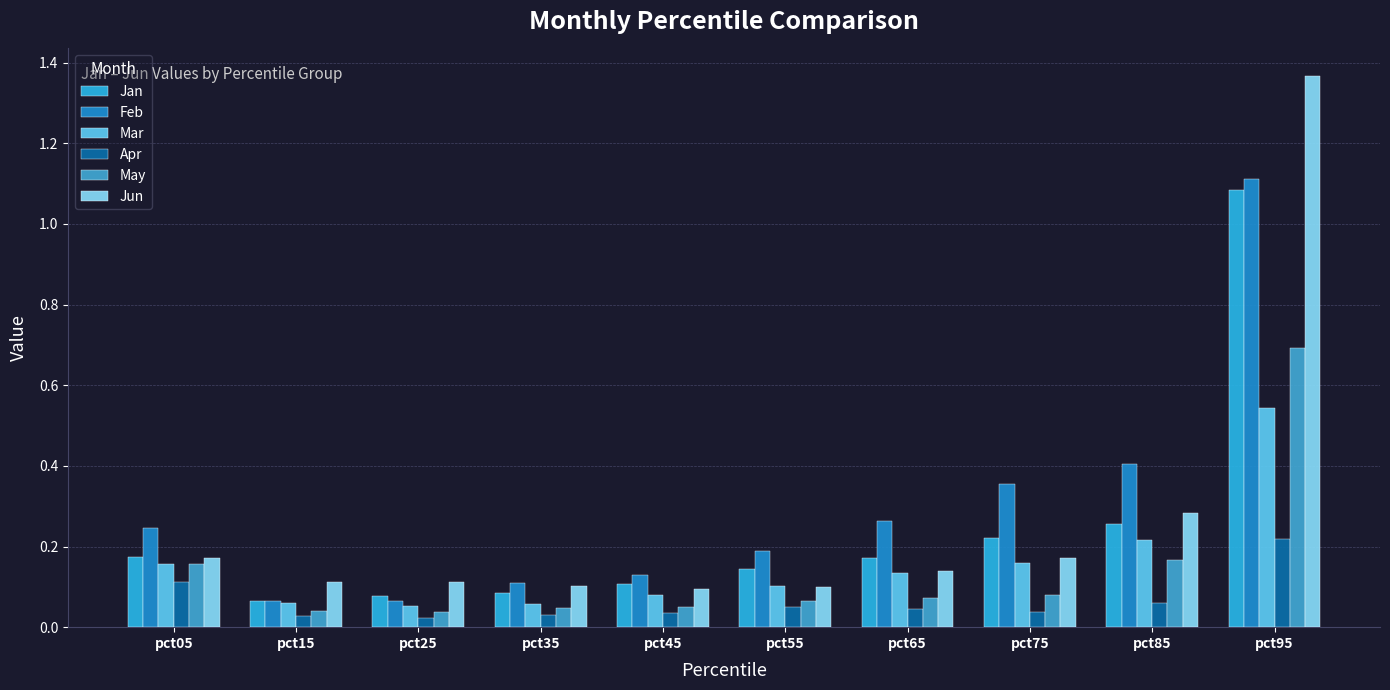

Does the chart contain any negative values?

No